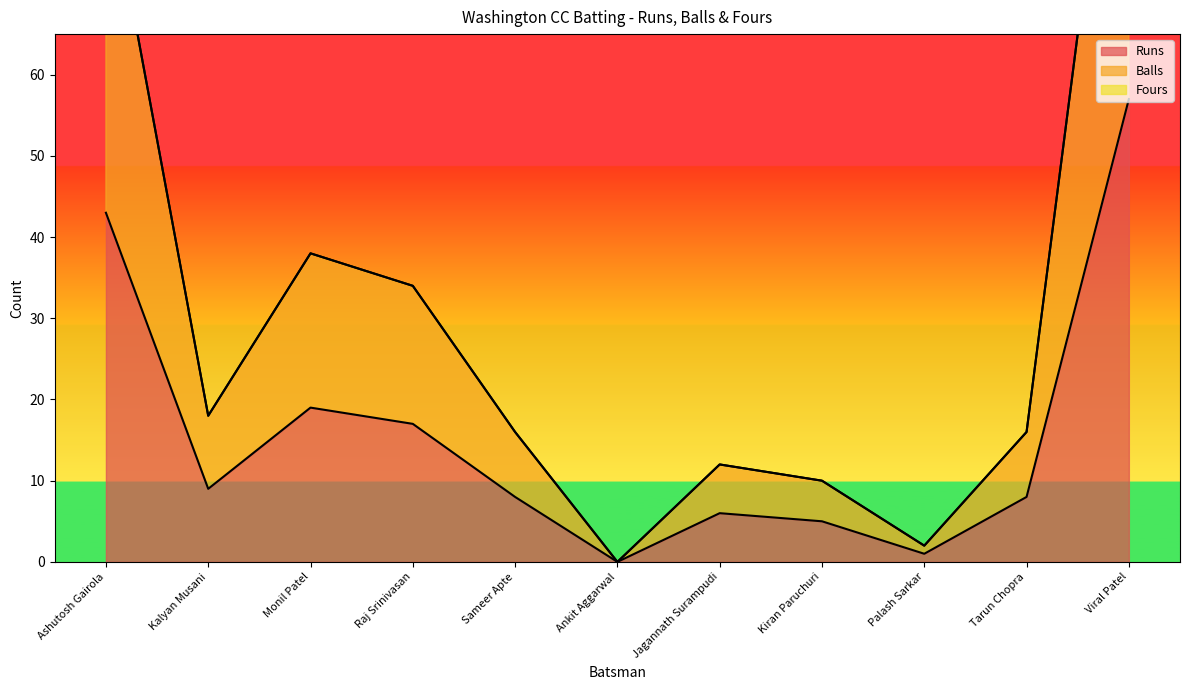

At which label does Balls first exceed 16?

Ashutosh Gairola